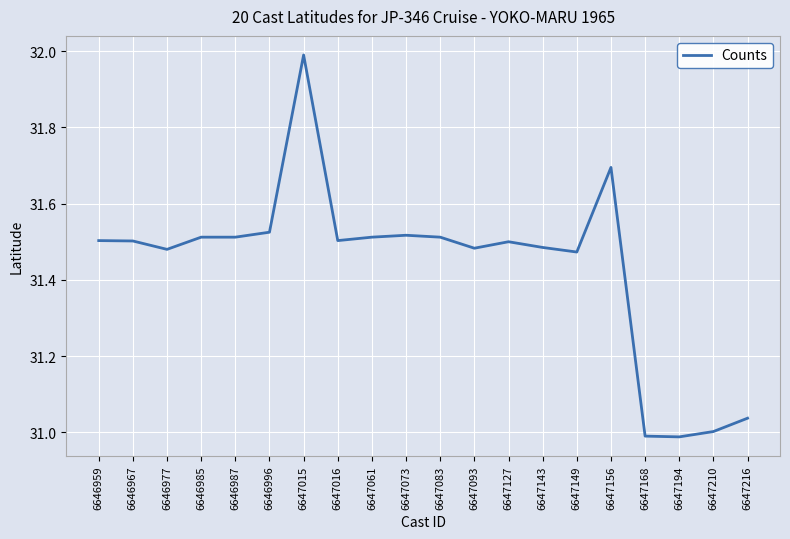

What is the greatest value displayed?

32.0